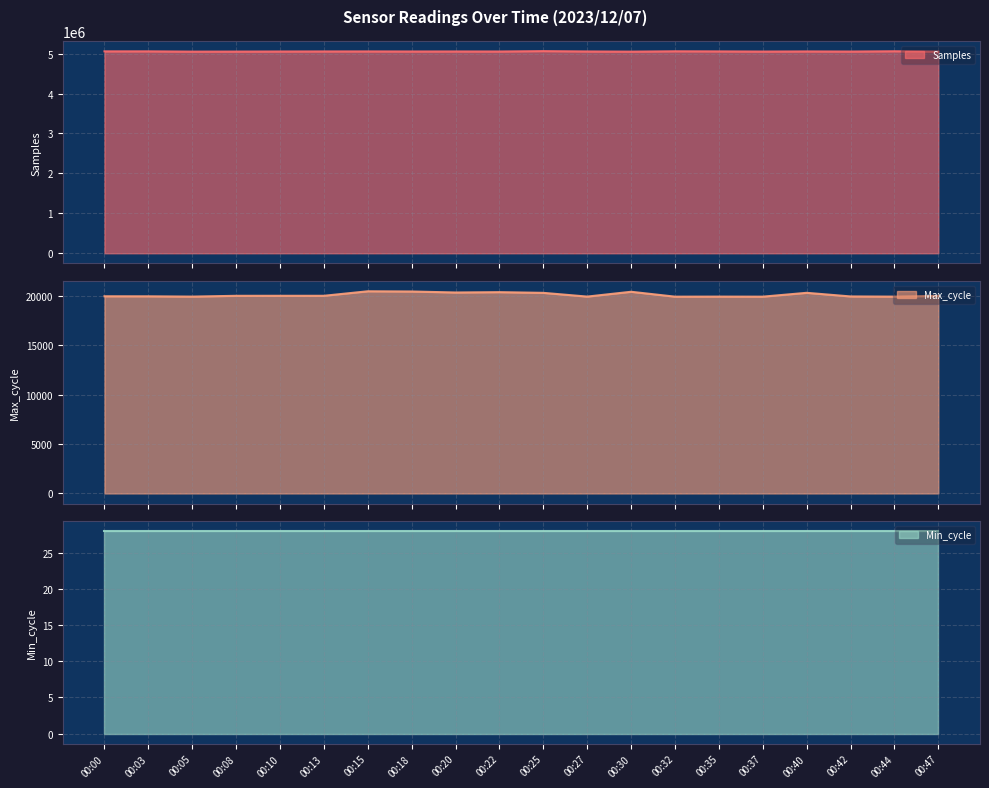

Reading left to right, list all the values displayed in this chart.

Samples: 00:00=5056491	00:03=5056629	00:05=5049678	00:08=5050775	00:10=5052881	00:13=5054236	00:15=5054765	00:18=5053139	00:20=5053758	00:22=5052793	00:25=5062258	00:27=5053650	00:30=5049233	00:32=5058150	00:35=5055272	00:37=5051407	00:40=5054472	00:42=5051833	00:44=5058896	00:47=5050325
Max_cycle: 00:00=19956	00:03=19952	00:05=19923	00:08=20003	00:10=20005	00:13=20005	00:15=20462	00:18=20440	00:20=20339	00:22=20373	00:25=20303	00:27=19924	00:30=20412	00:32=19917	00:35=19923	00:37=19917	00:40=20306	00:42=19939	00:44=19921	00:47=19994